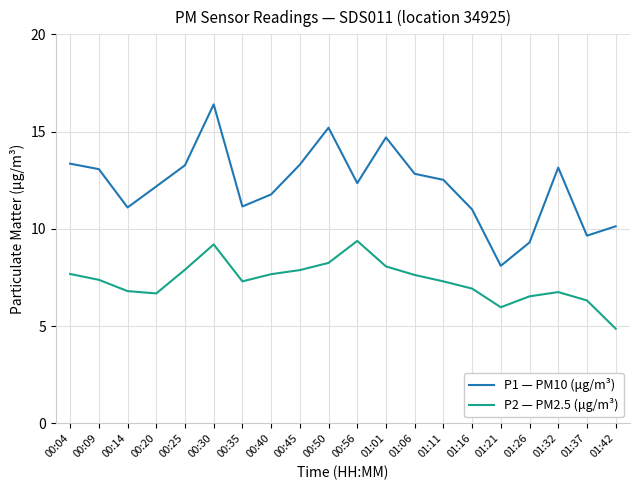

At which category does P1 — PM10 (μg/m³) reach its first local valley?

00:14